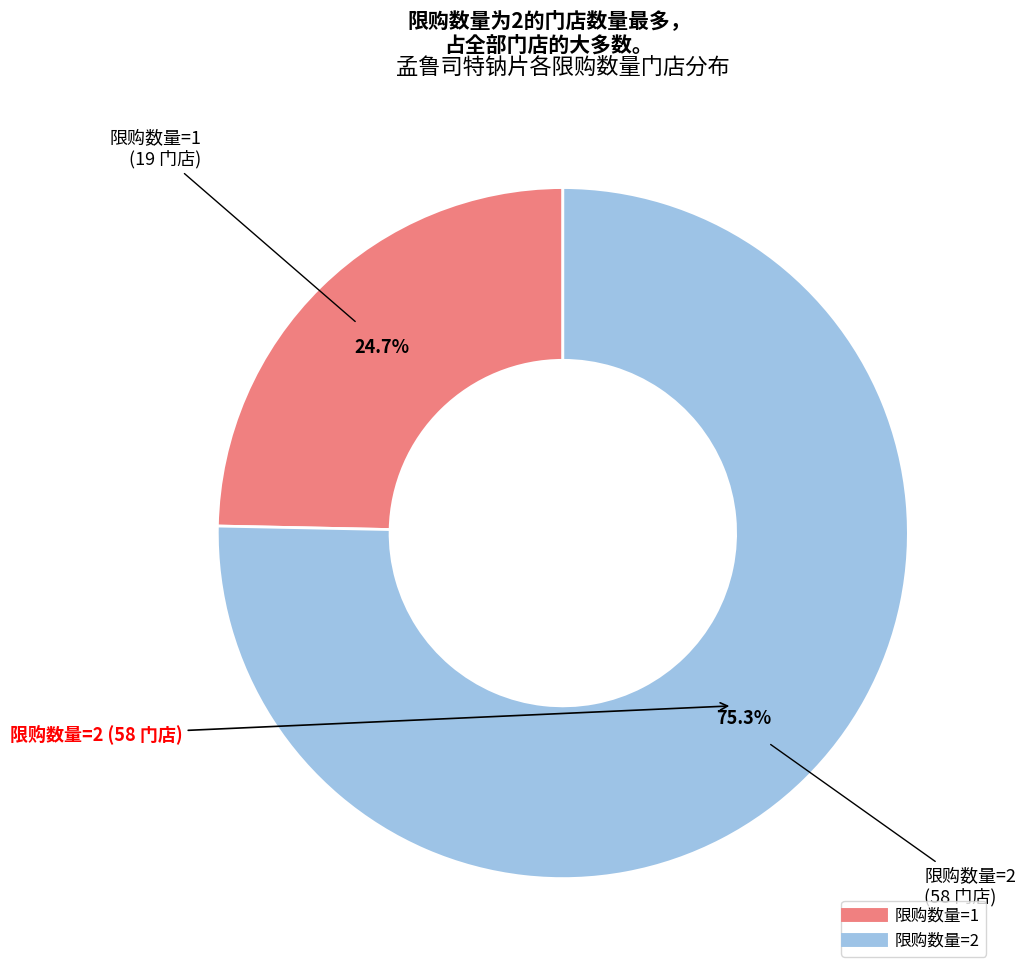

Does any single category account for the majority?

Yes